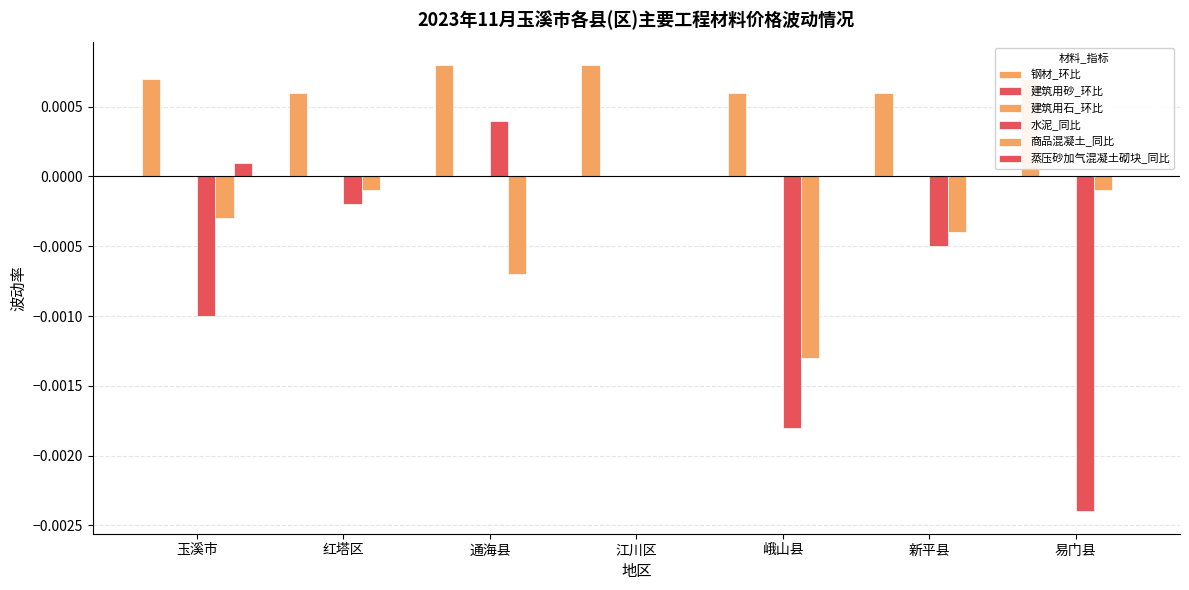

Are the bars grouped side by side (vs. stacked)?

Yes